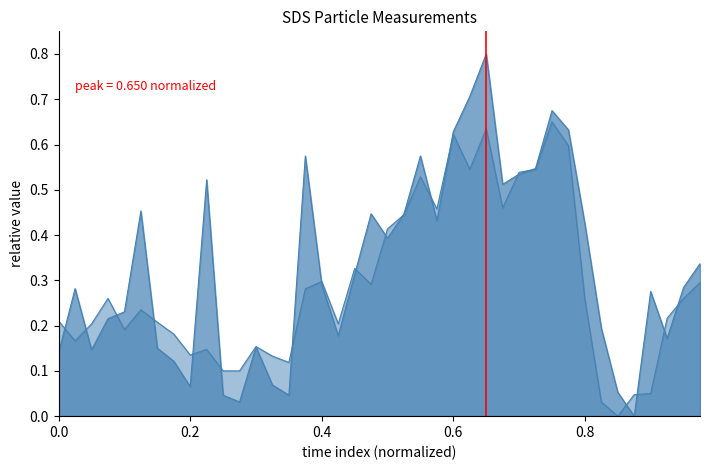

True or false: SDS_P1 and SDS_P2 intersect in this chart.

True